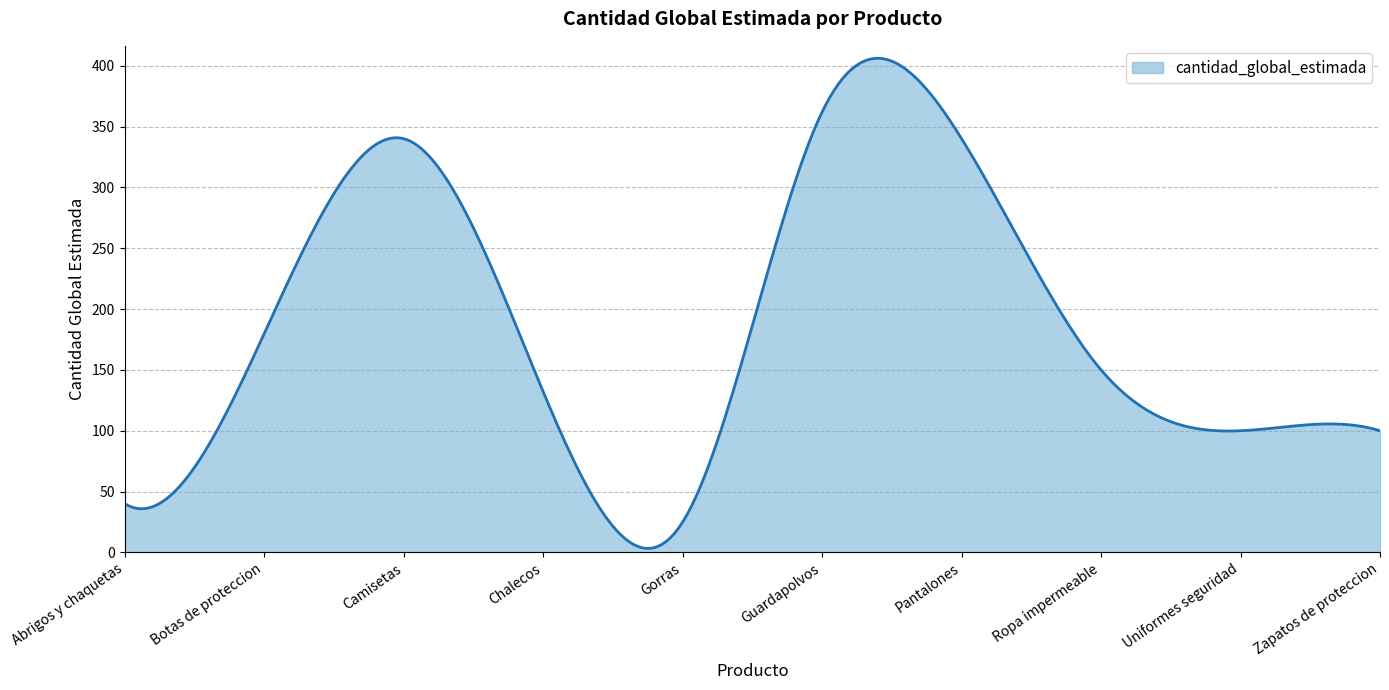

What is the difference between the maximum and minimum values?

402.7